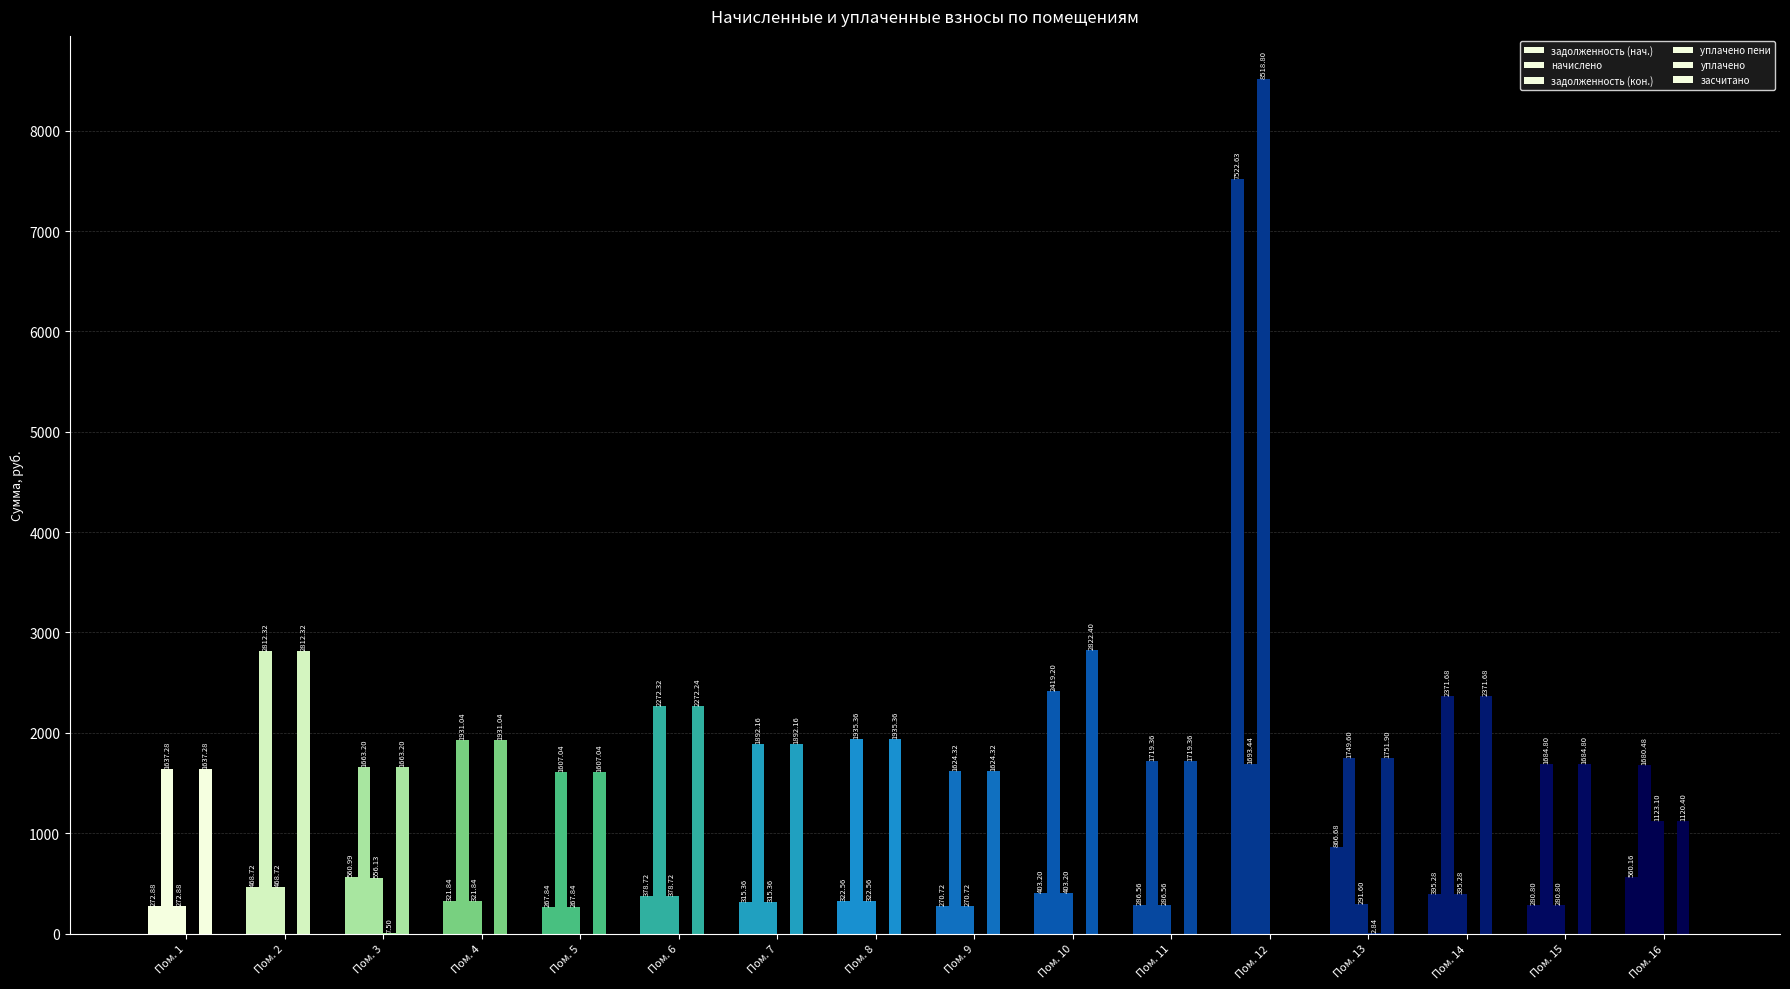

Reading left to right, list all the values displayed in this chart.

задолженность (нач.): 272.9	468.7	561.0	321.8	267.8	378.7	315.4	322.6	270.7	403.2	286.6	7522.6	866.7	395.3	280.8	560.2
начислено: 1637.3	2812.3	1663.2	1931.0	1607.0	2272.3	1892.2	1935.4	1624.3	2419.2	1719.4	1693.4	1749.6	2371.7	1684.8	1680.5
задолженность (кон.): 272.9	468.7	556.1	321.8	267.8	378.7	315.4	322.6	270.7	403.2	286.6	8518.8	291.6	395.3	280.8	1123.1
уплачено пени: 0.0	0.0	7.5	0.0	0.0	0.0	0.0	0.0	0.0	0.0	0.0	0.0	2.8	0.0	0.0	0.0
уплачено: 1637.3	2812.3	1663.2	1931.0	1607.0	2272.2	1892.2	1935.4	1624.3	2822.4	1719.4	0.0	1751.9	2371.7	1684.8	1120.4
засчитано: 0.0	0.0	0.0	0.0	0.0	0.0	0.0	0.0	0.0	0.0	0.0	0.0	0.0	0.0	0.0	0.0